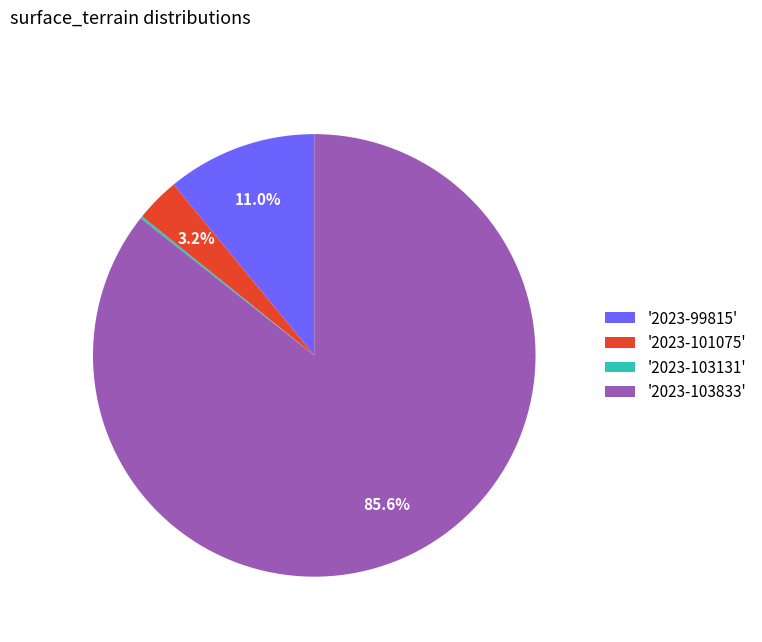

Between '2023-99815' and '2023-103833', which is larger?

'2023-103833'